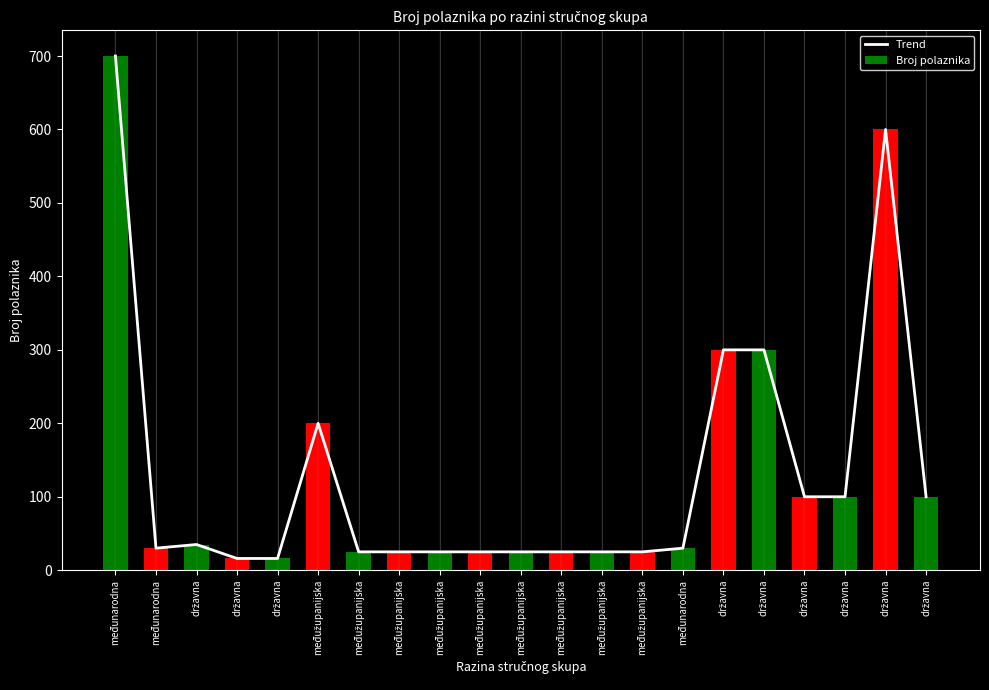

What is the sum of the Broj polaznika values at državna and međunarodna?

1000